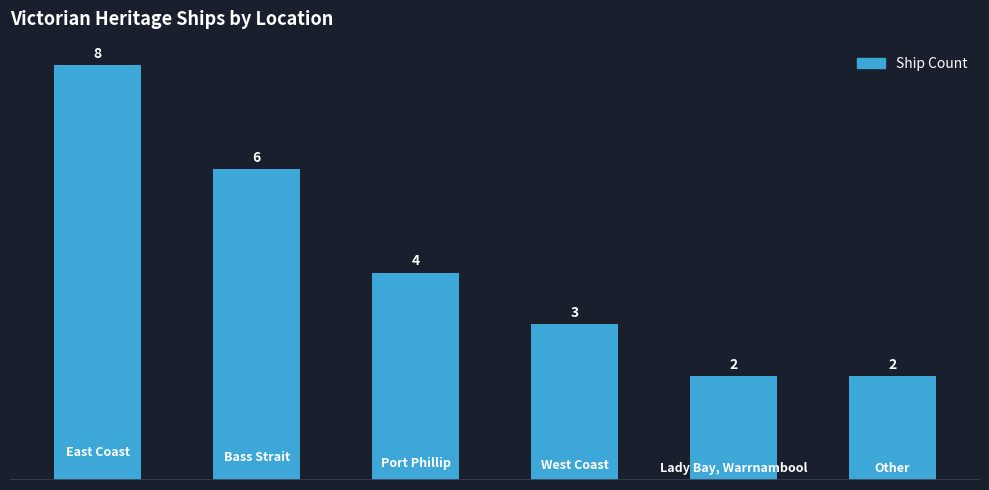

Count the values in the range 2 to 6.

5